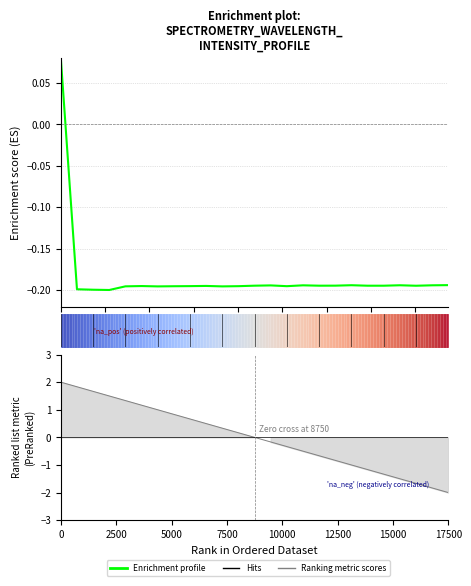

What is the minimum value for Enrichment profile?

-0.2